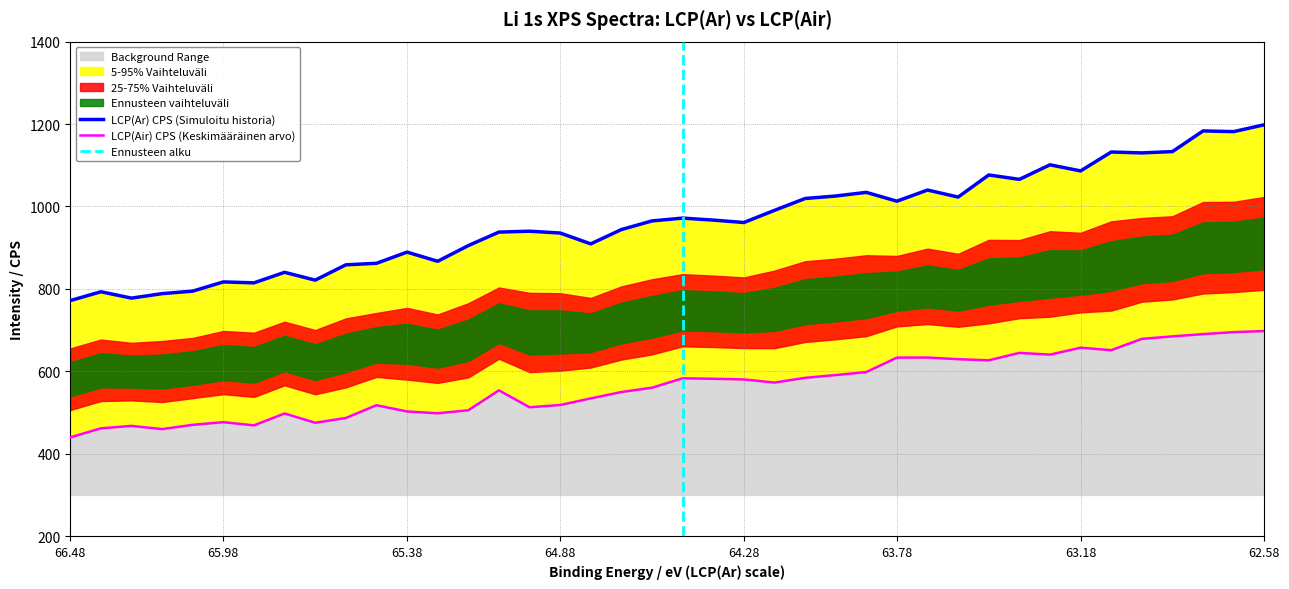

Where does the ar_binding_energy series first go above 964?

19